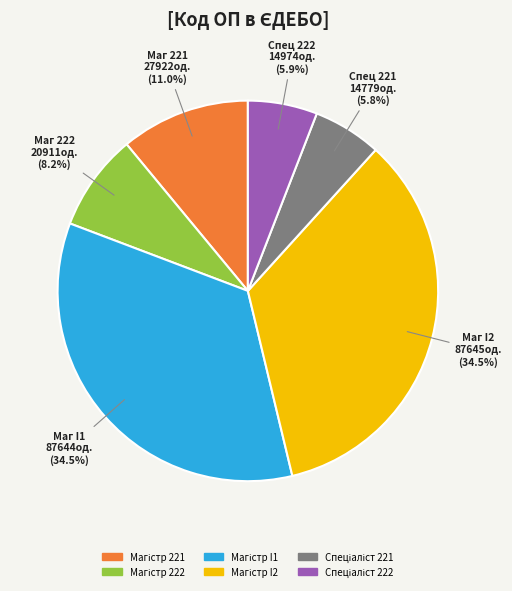

Does any single category account for the majority?

No